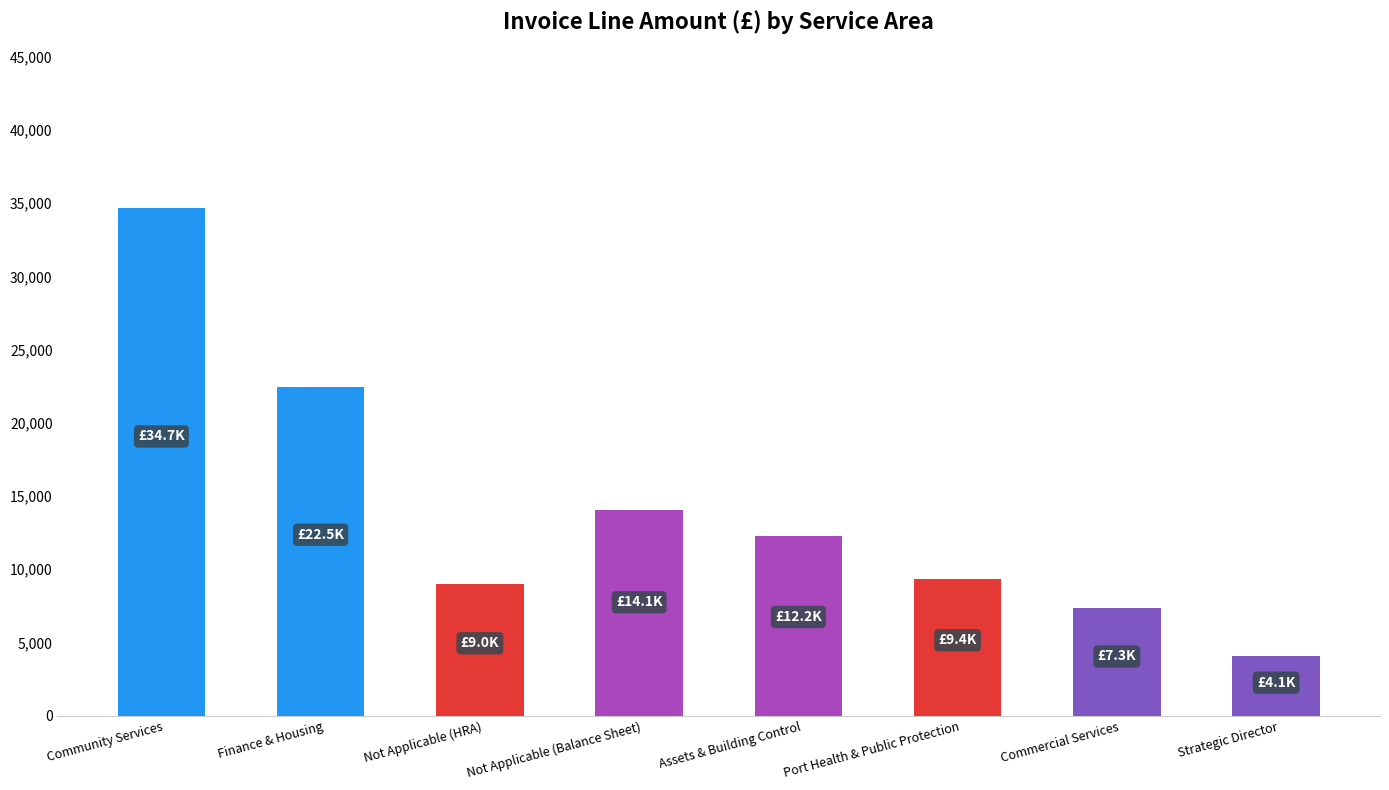

What is the sum of the values at Port Health & Public Protection and Finance & Housing?

31816.9